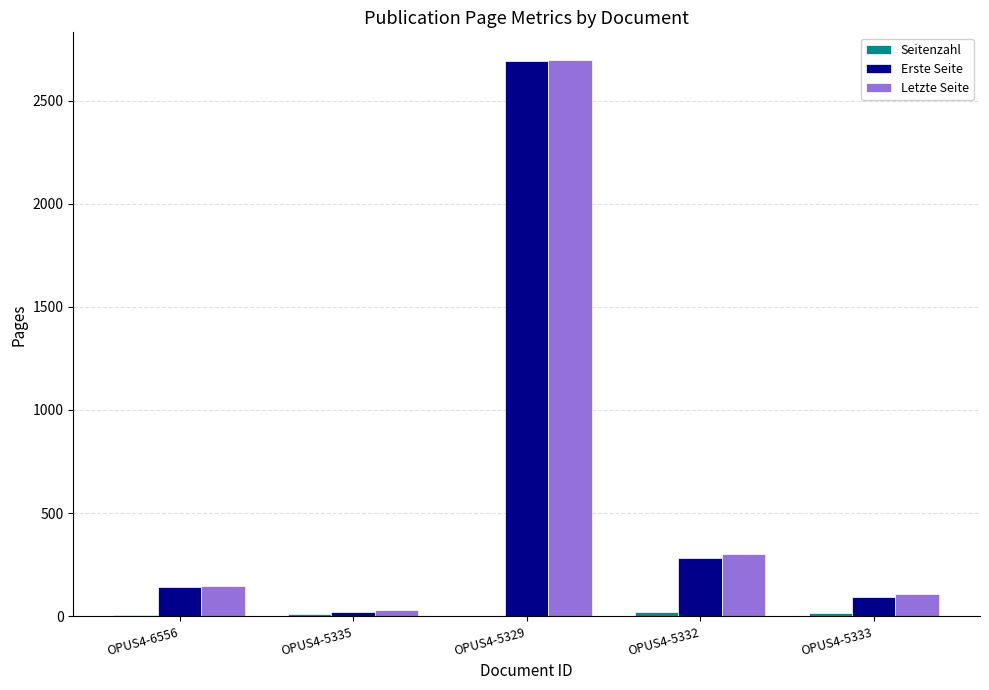

What is the difference between the Letzte Seite values at OPUS4-5333 and OPUS4-5335?

81